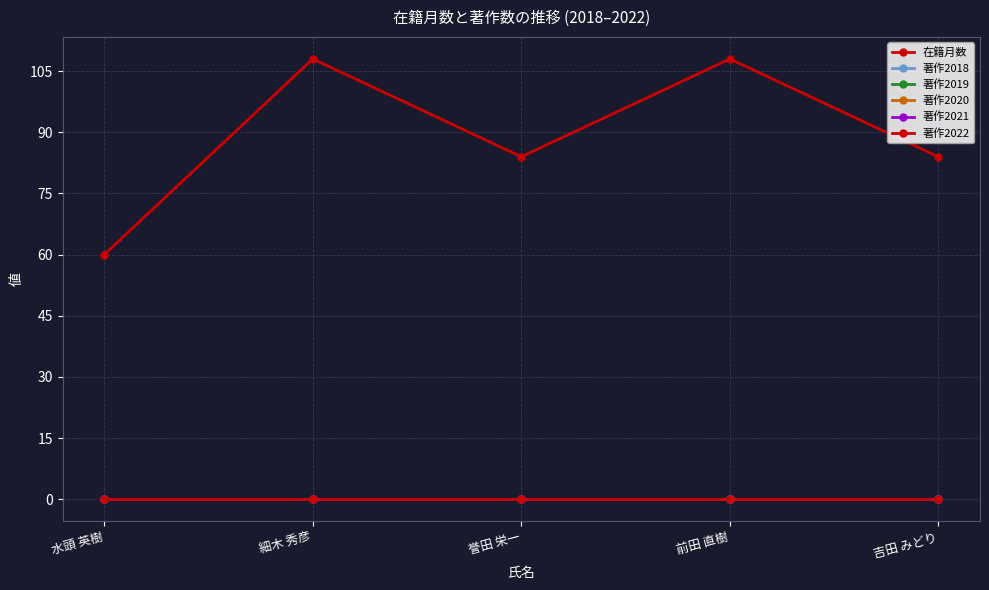

The 著作2019 series shows 0 at 前田 直樹. True or false?

True